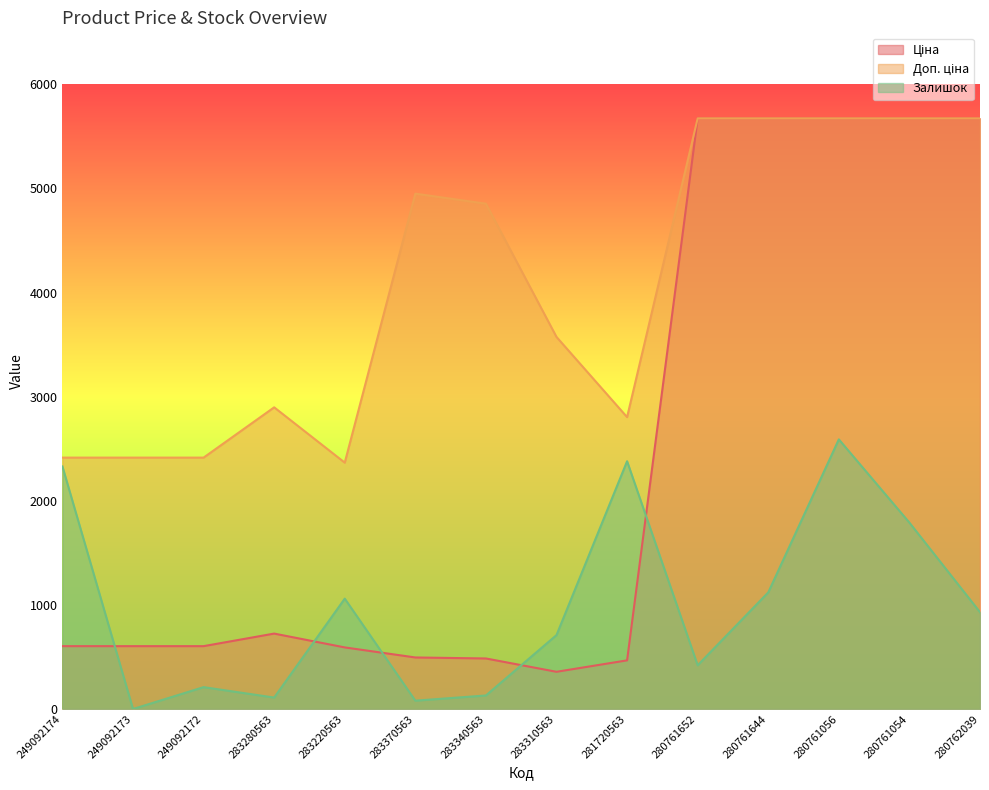

Reading right to left, list all the values displayed in this chart.

Ціна: 280762039=5673.8	280761054=5673.8	280761056=5673.8	280761644=5673.8	280761652=5673.8	281720563=467.3	283310563=357.4	283340563=485.4	283370563=495.0	283220563=591.6	283280563=724.5	249092172=603.7	249092173=603.7	249092174=603.7
Доп. ціна: 280762039=5673.8	280761054=5673.8	280761056=5673.8	280761644=5673.8	280761652=5673.8	281720563=2803.6	283310563=3573.9	283340563=4853.8	283370563=4950.4	283220563=2366.5	283280563=2897.8	249092172=2414.8	249092173=2414.8	249092174=2414.8
Залишок: 280762039=930.0	280761054=1790.0	280761056=2590.0	280761644=1120.0	280761652=420.0	281720563=2380.0	283310563=710.0	283340563=130.0	283370563=80.0	283220563=1060.0	283280563=110.0	249092172=210.0	249092173=0.0	249092174=2330.0